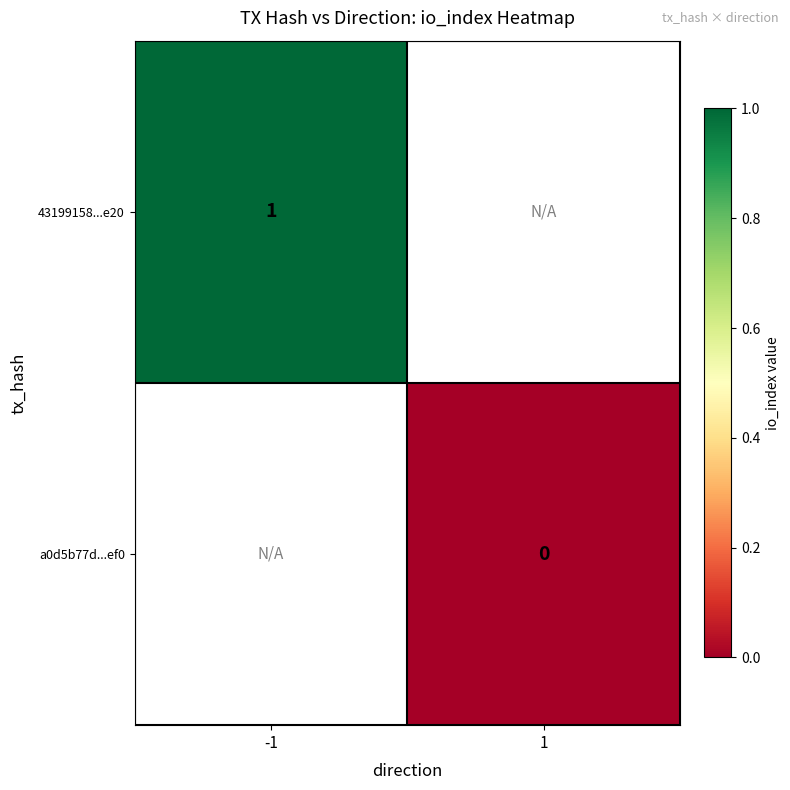

What is the greatest value displayed?

1.0